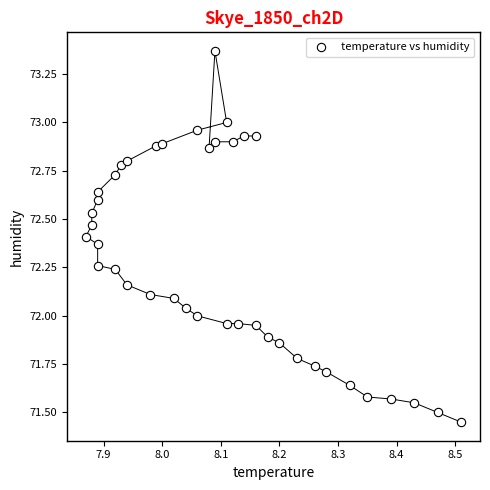

What is the range of Y values (max minus min)?

1.9